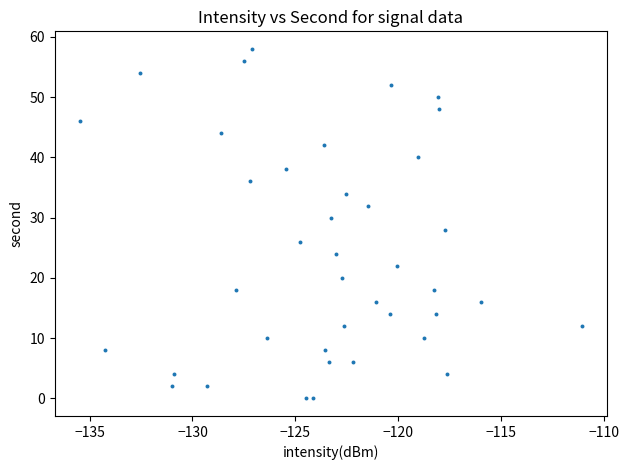

What is the range of Y values (max minus min)?

58